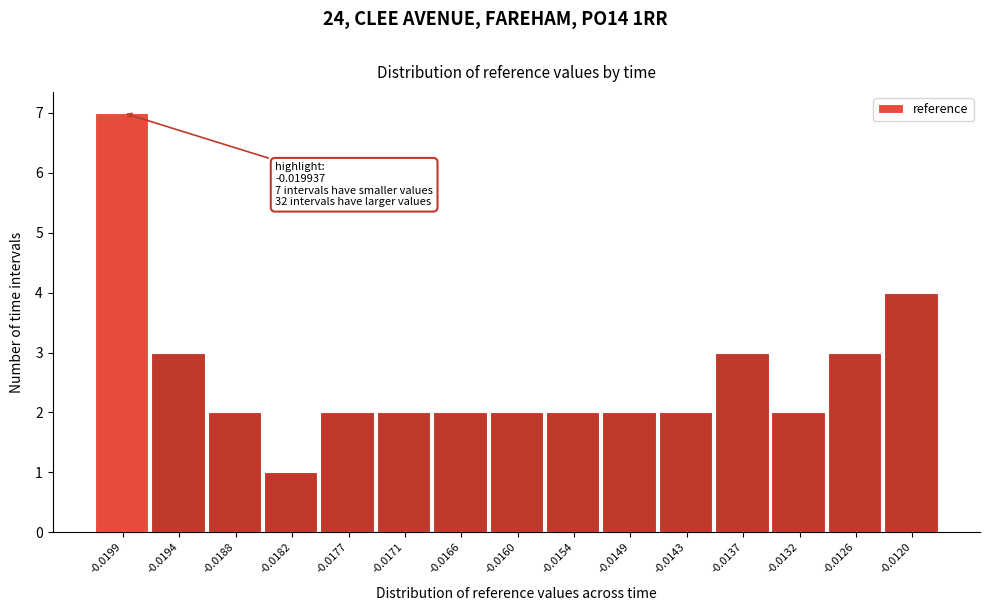

Reading right to left, list all the values displayed in this chart.

4	3	2	3	2	2	2	2	2	2	2	1	2	3	7